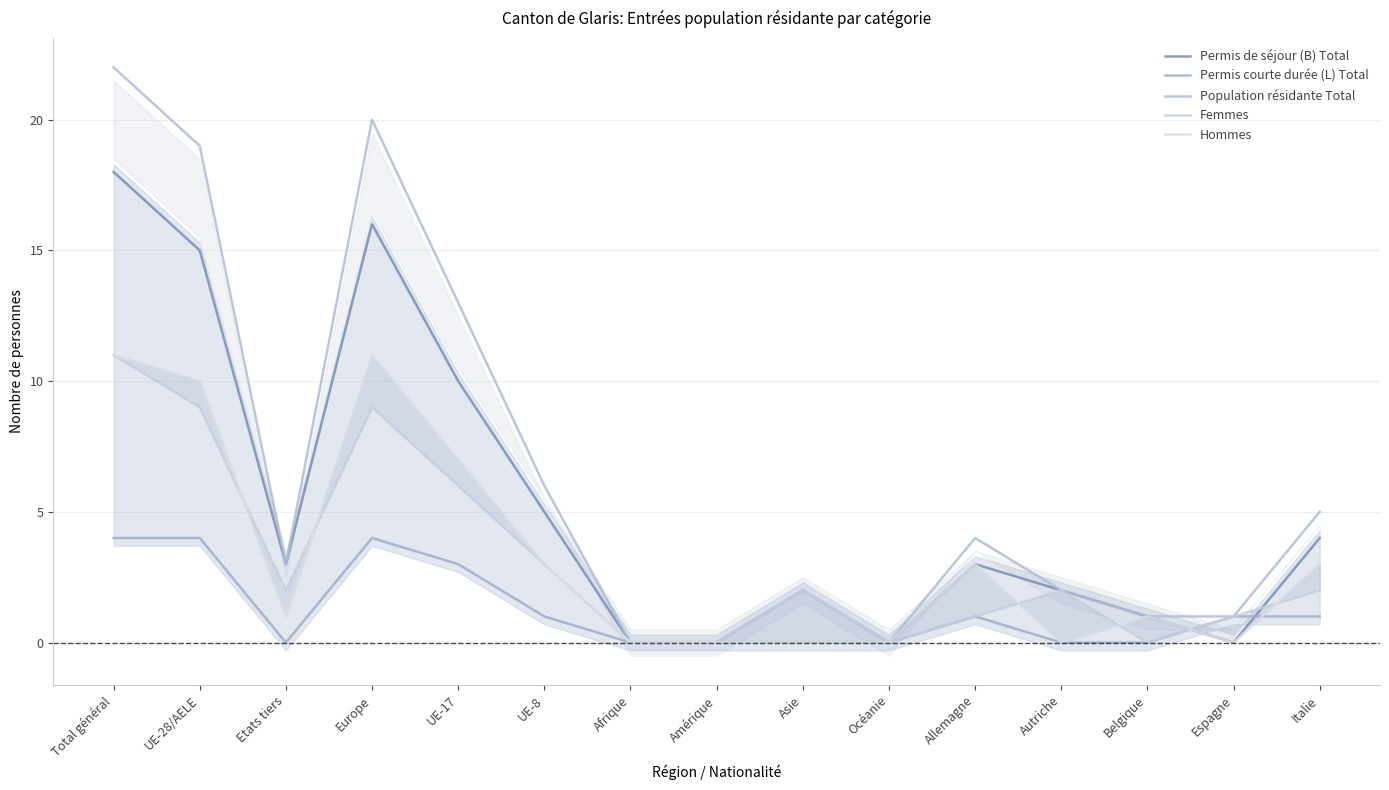

List the series in order of their peak value, highest first.

Population résidante Total, Permis de séjour (B) Total, Femmes, Hommes, Permis courte durée (L) Total